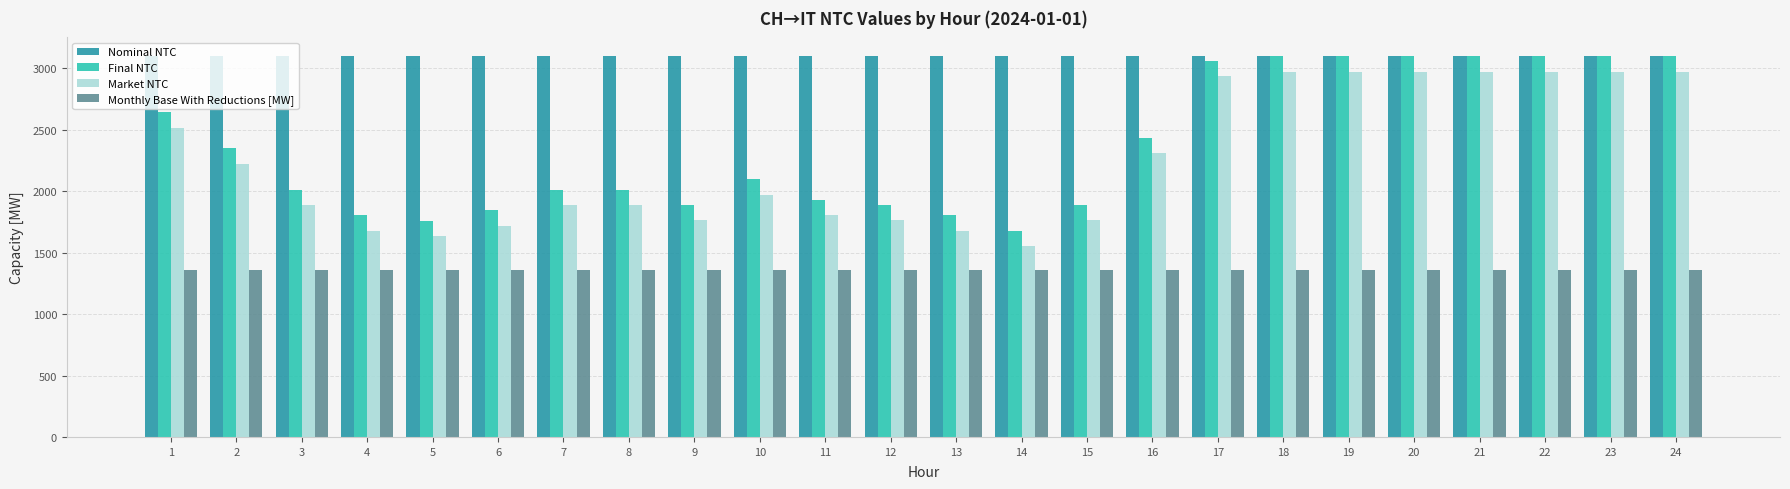

At which label does Final NTC first exceed 2098?

1